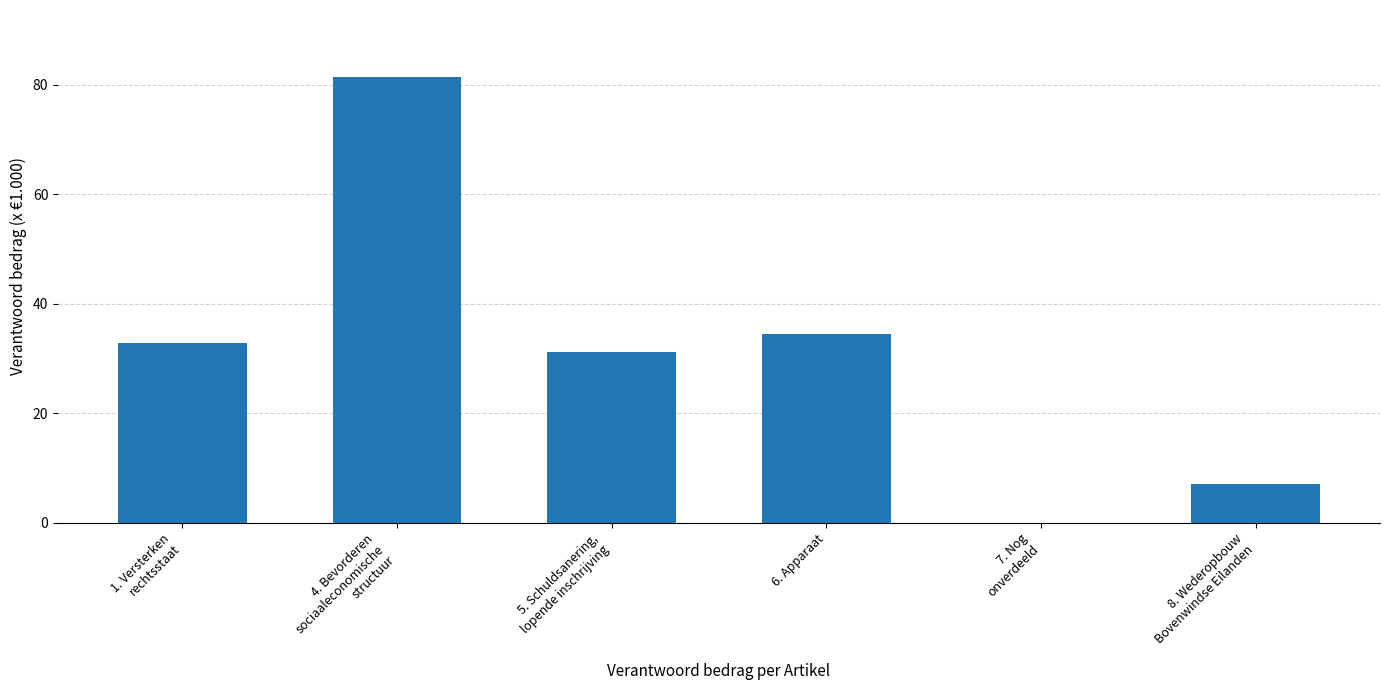

Does the chart contain stacked bars?

No